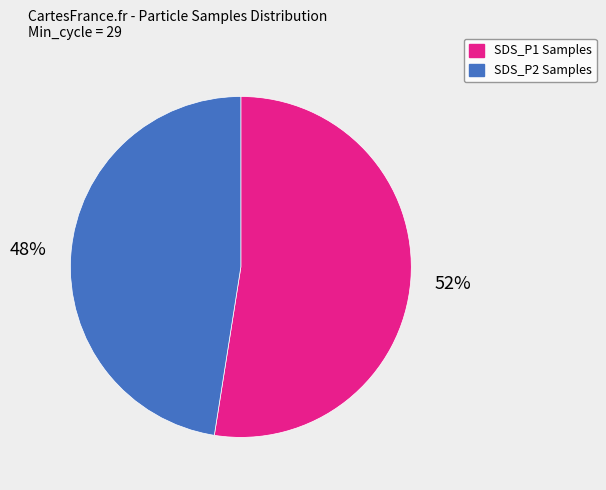

Does any single category account for the majority?

Yes